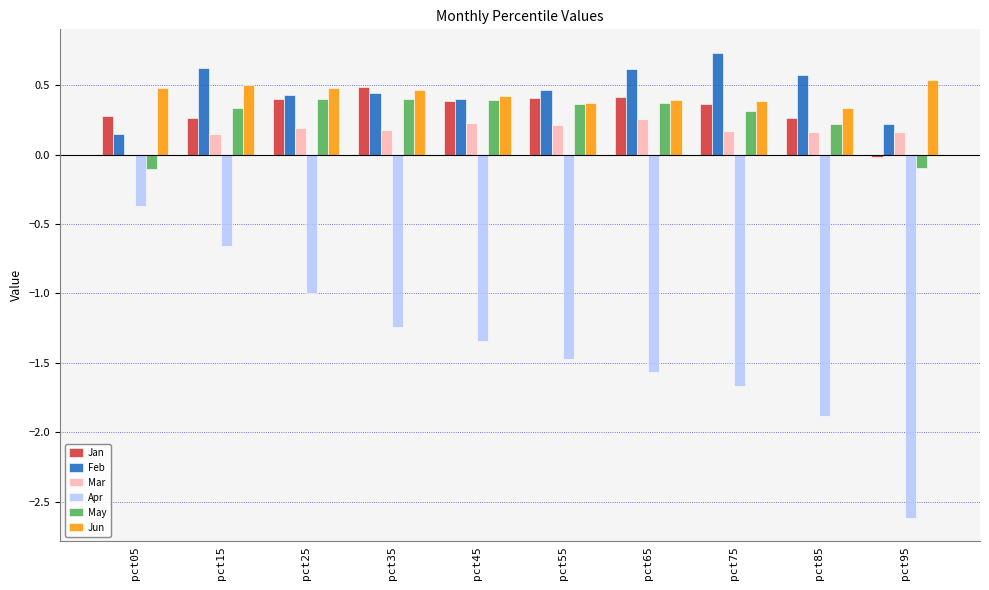

How many categories are shown in the chart?

10